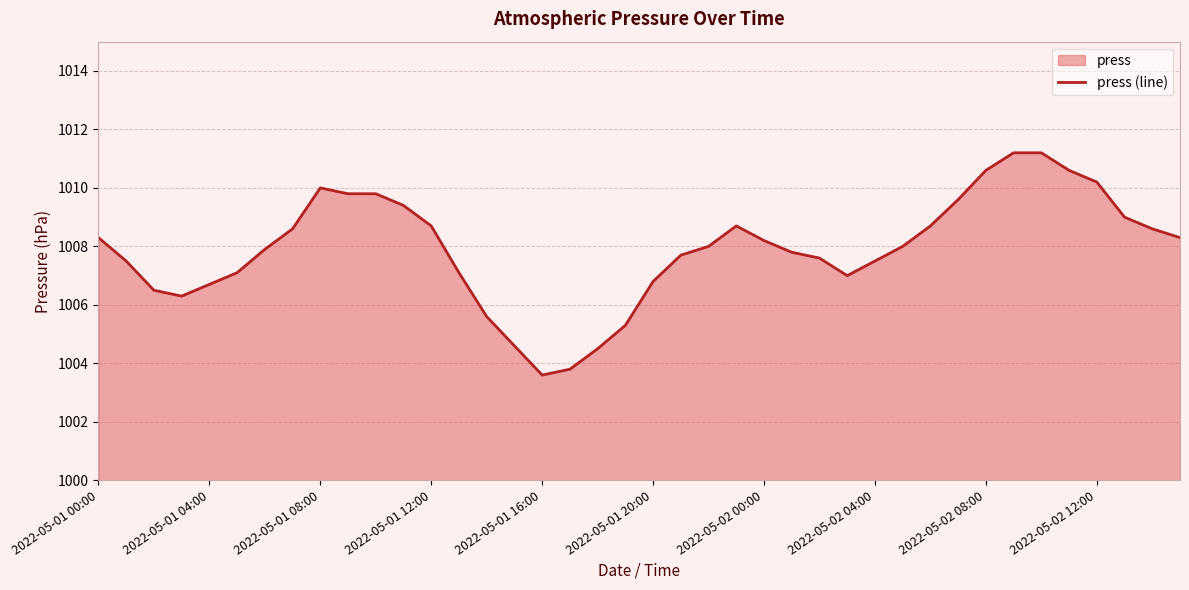

How many points are higher than both their immediate neighbors (excluding endpoints)?

2